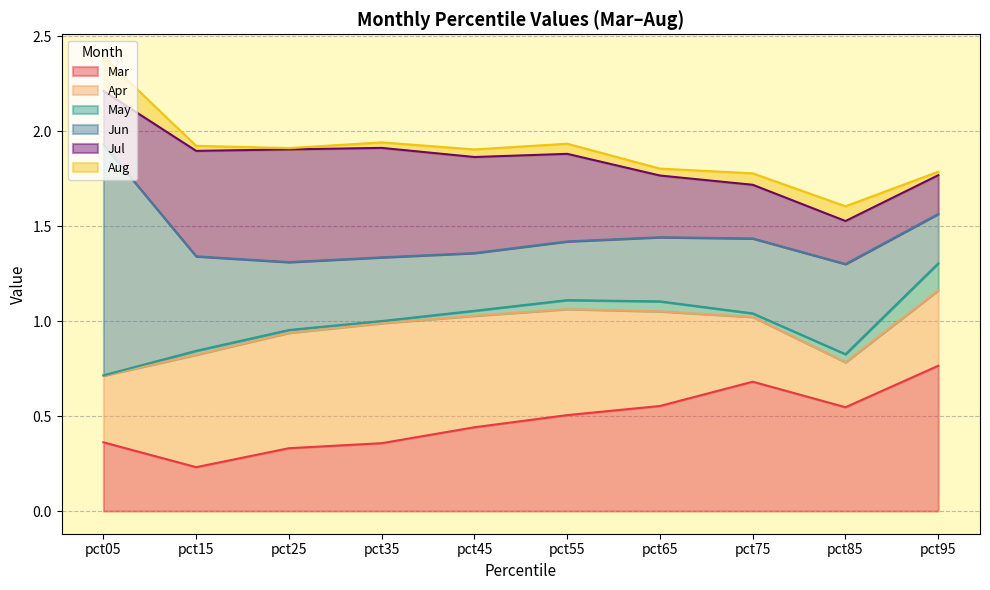

What is the lowest value of the Mar series?

0.2